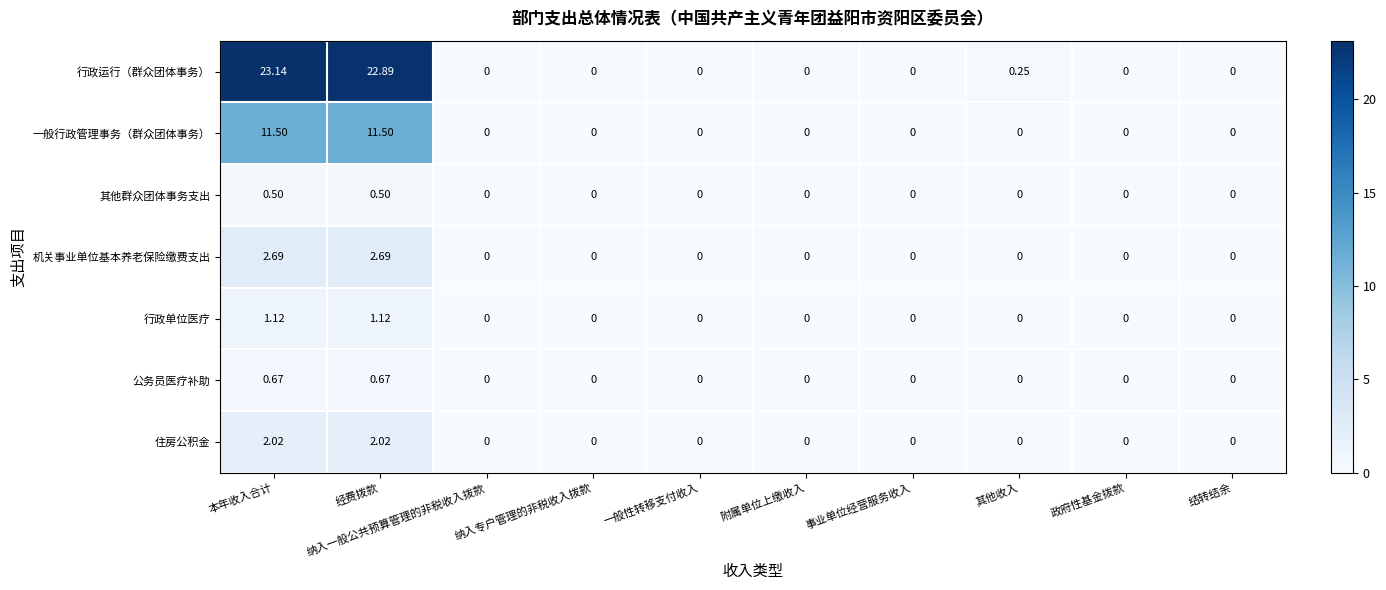

Which series has the largest total across all categories?

行政运行（群众团体事务）